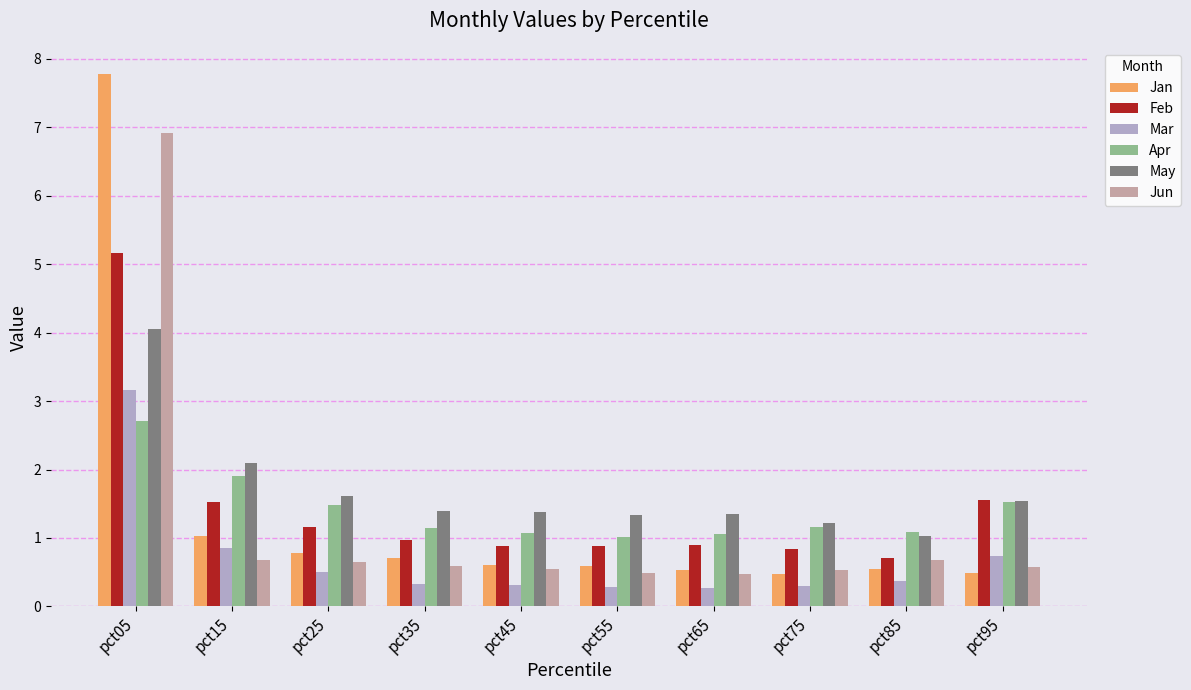

What is the value of the Jun bar at the 9th from the left?

0.7